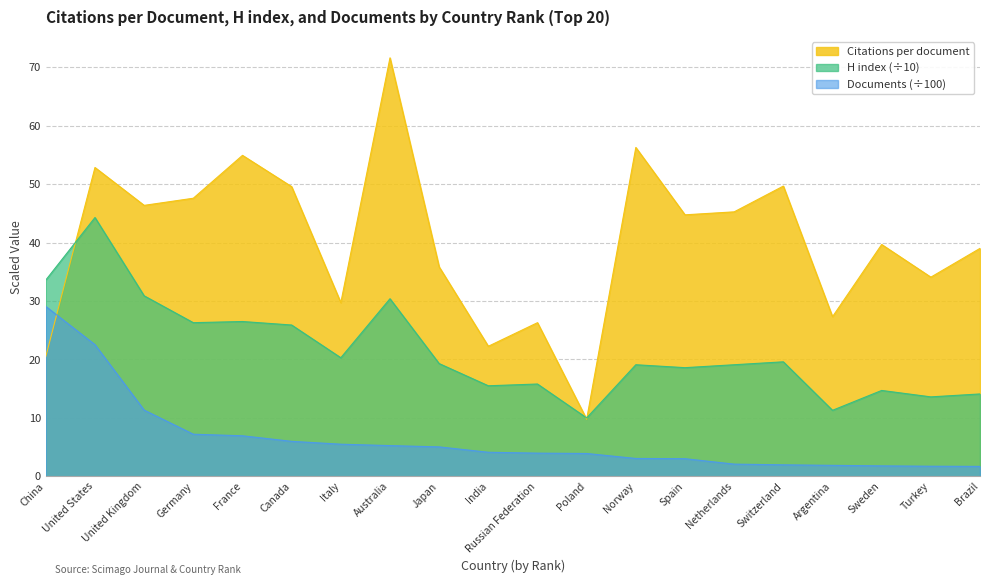

The value of Citations per document at Turkey is 7.6. True or false?

False